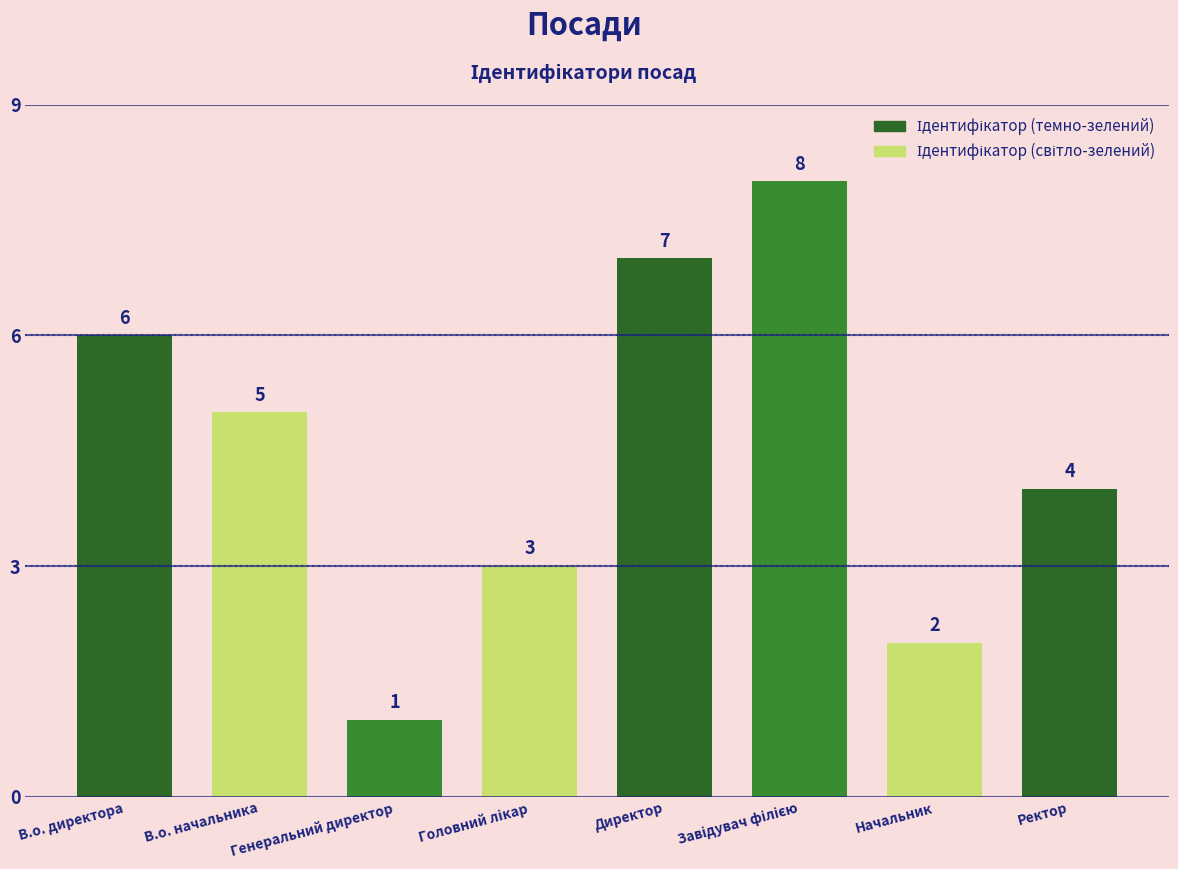

What is the difference between the maximum and minimum values?

7